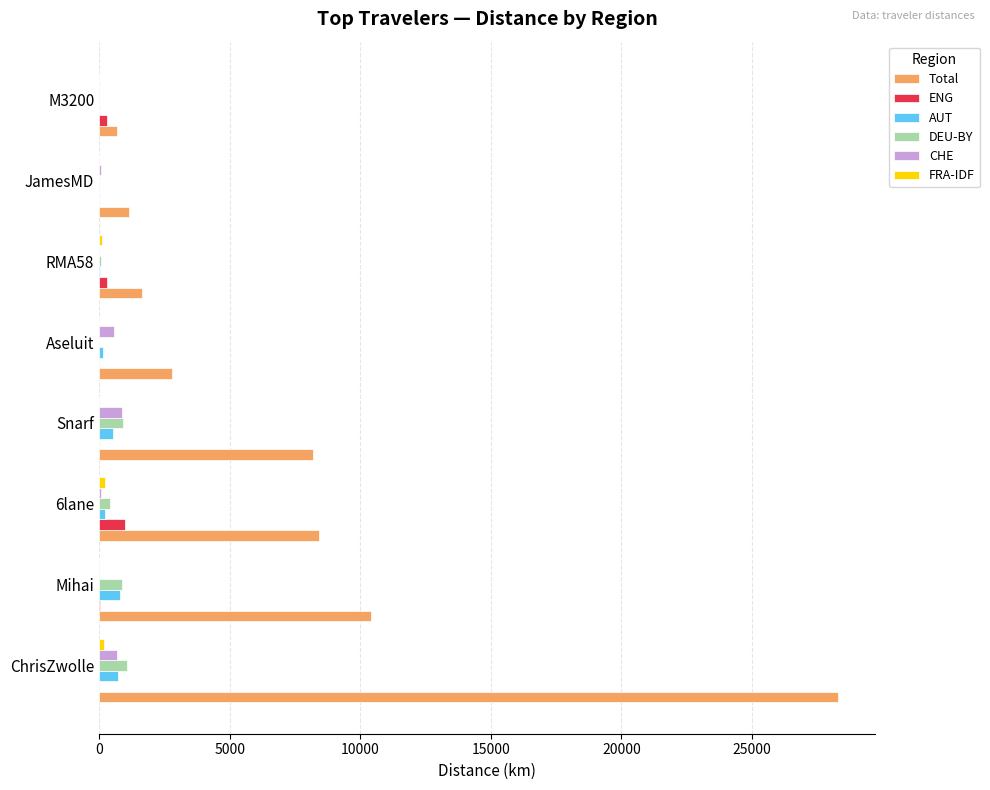

The Total series shows 8201.0 at Snarf. True or false?

True